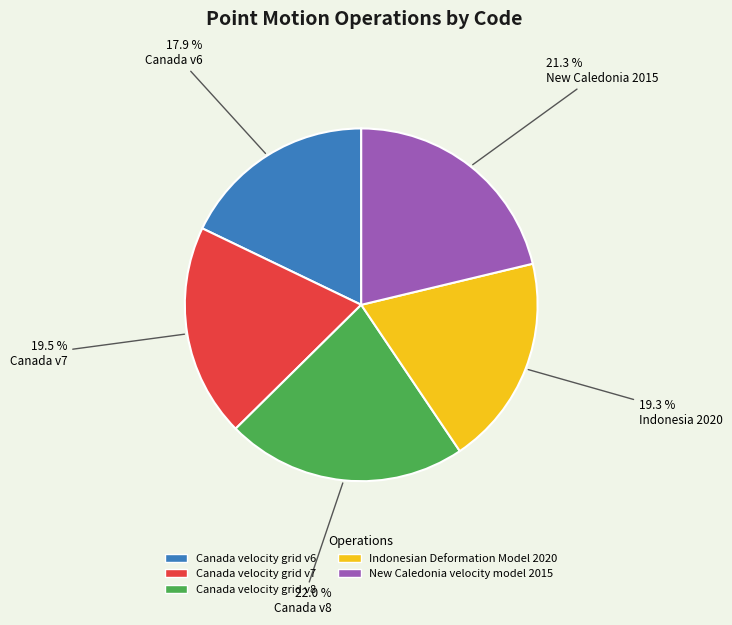

Between Canada v8 and Indonesia 2020, which is larger?

Canada v8